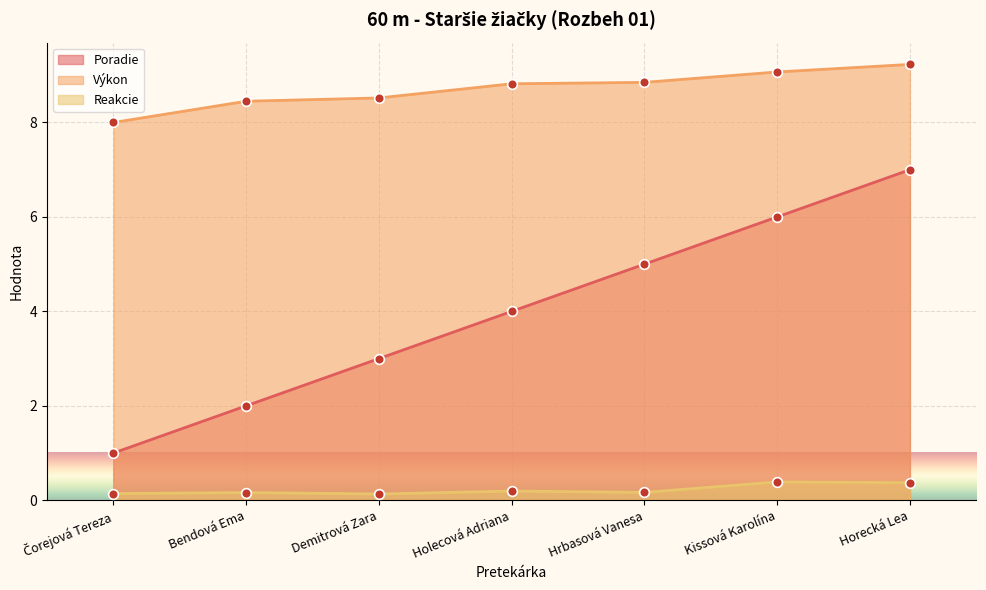

What position from the right is Bendová Ema?

6